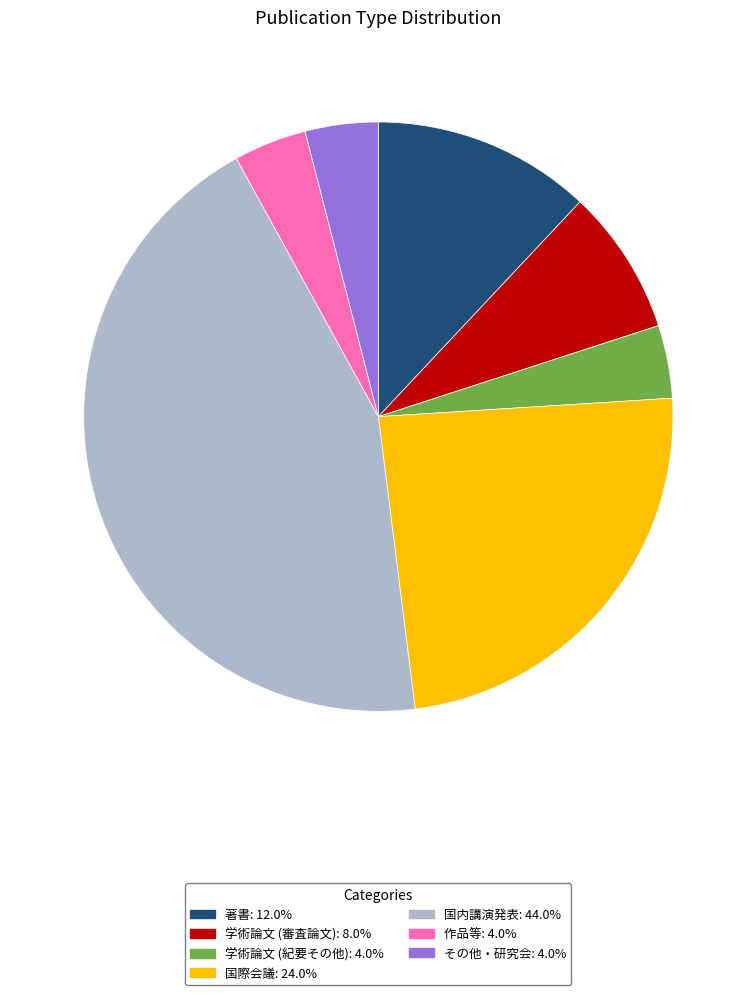

Which slice is the largest?

国内講演発表